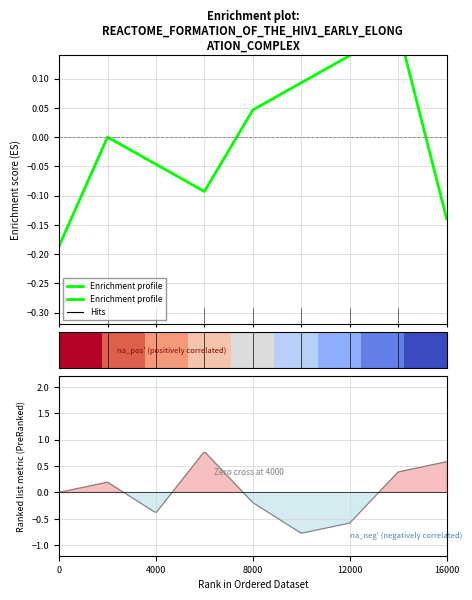

Rank the series at 16000 from highest to lowest value.

row_0, Enrichment profile